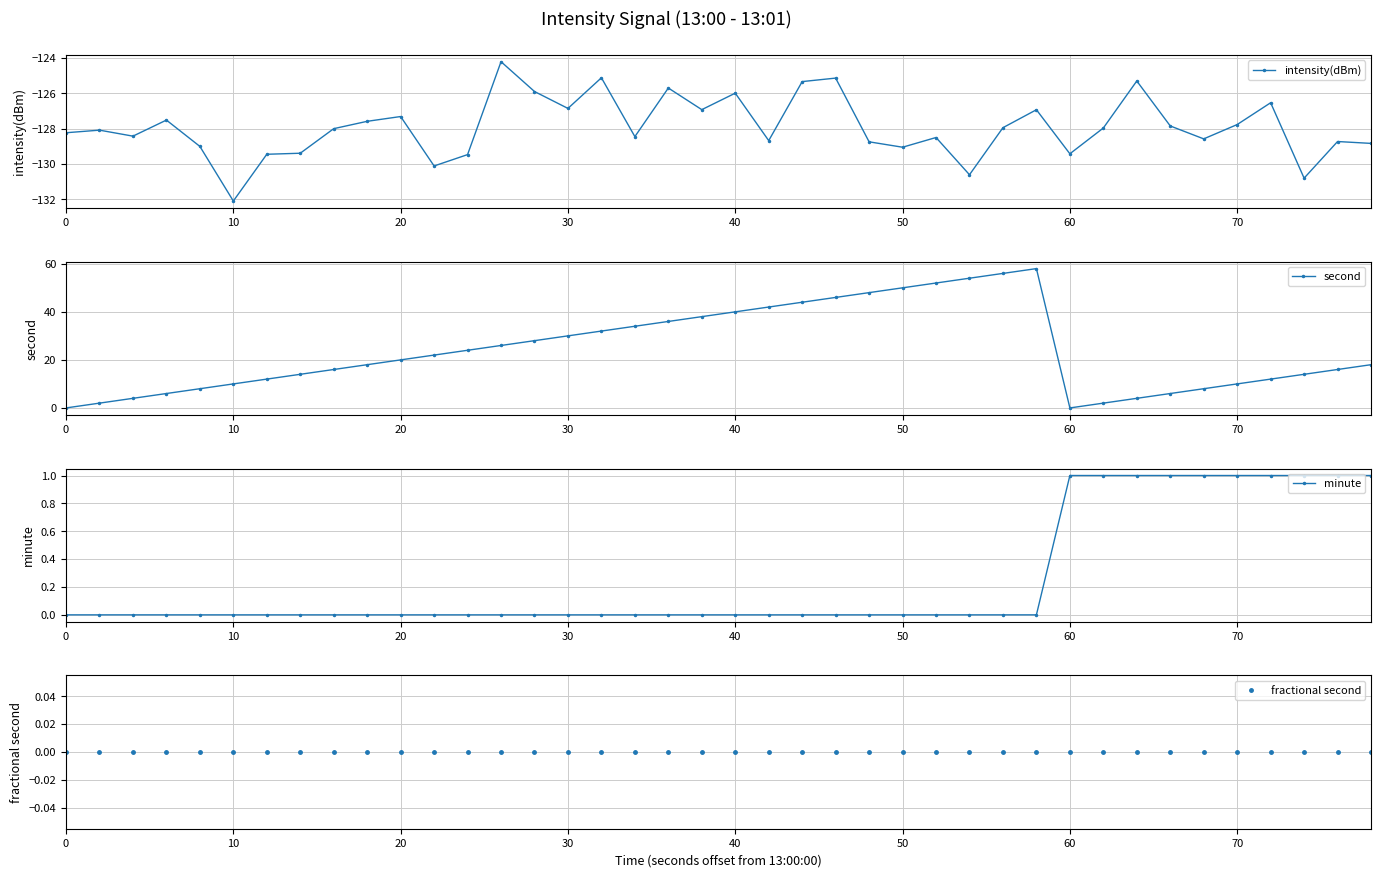

What is the highest value of the intensity(dBm) series?

-124.2